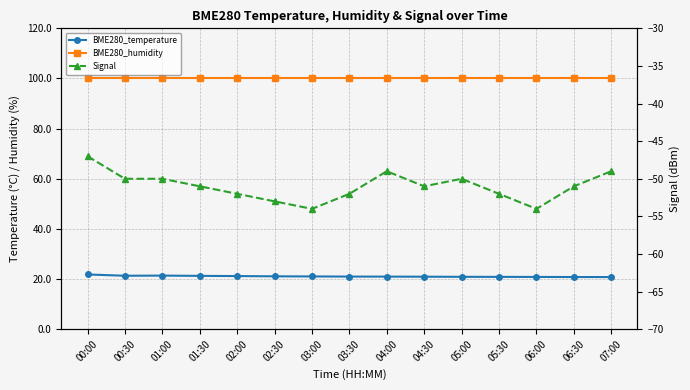

Count the Signal values in the range -52 to -50.

9